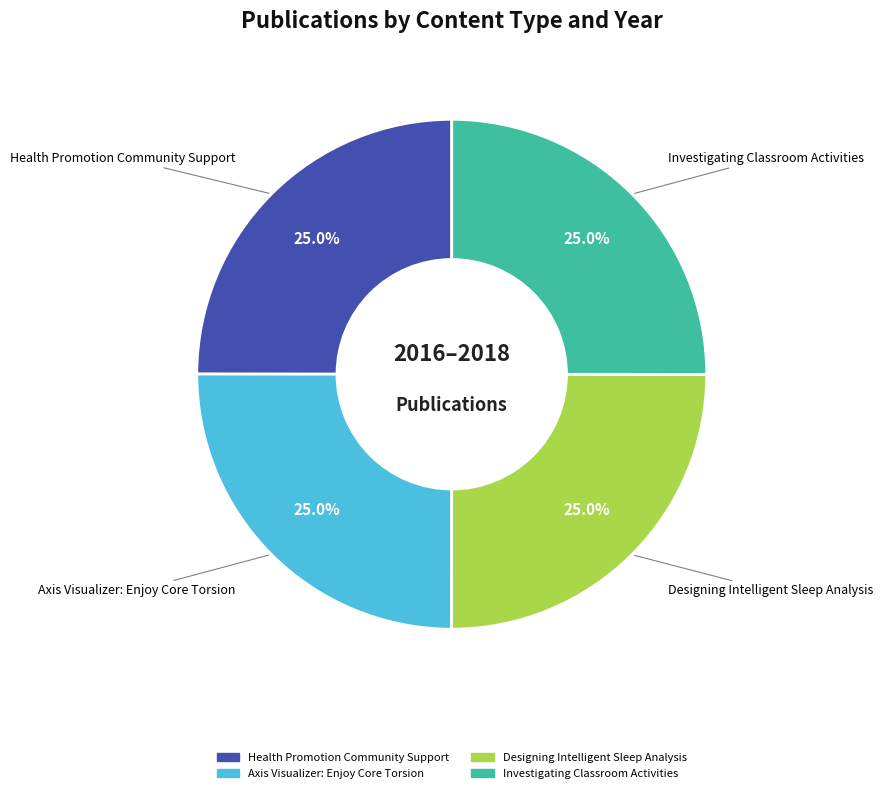

What is the total percentage of Health Promotion Community Support and Axis Visualizer: Enjoy Core Torsion?

50.0%